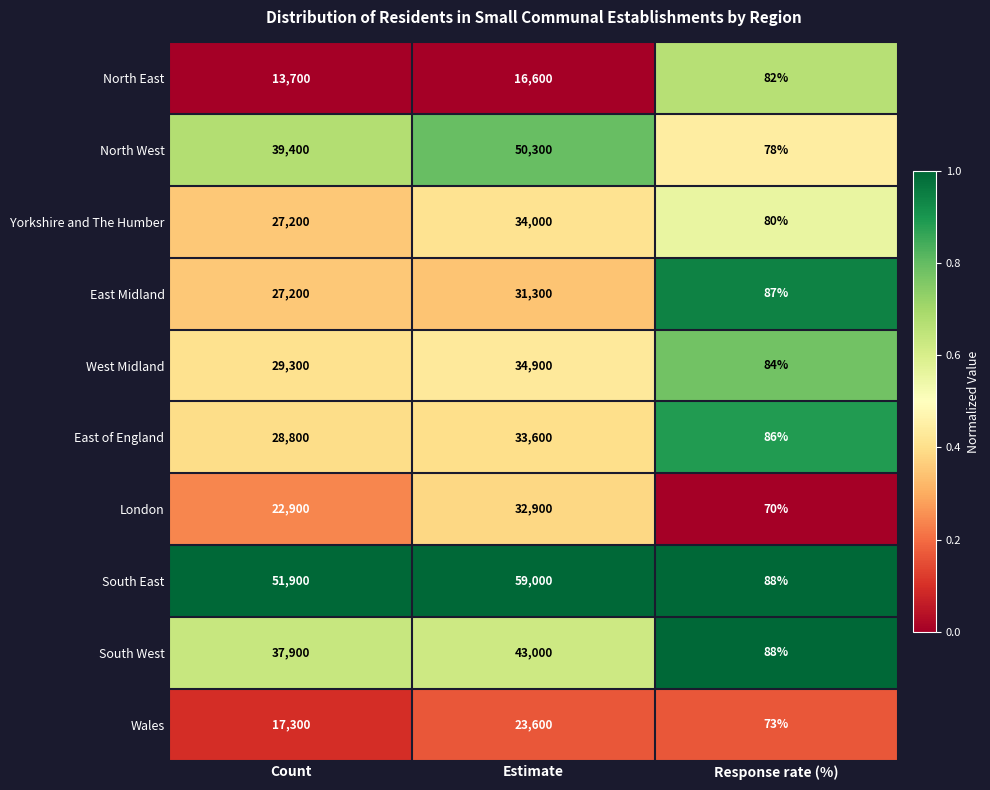

The value of West Midland at Estimate is 34900. True or false?

True